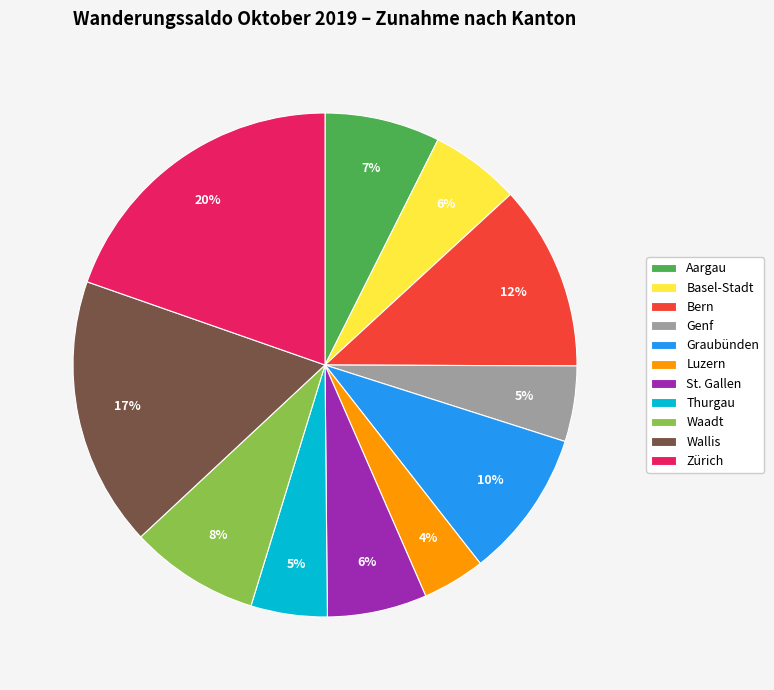

What is the largest slice in the pie chart?

Zürich